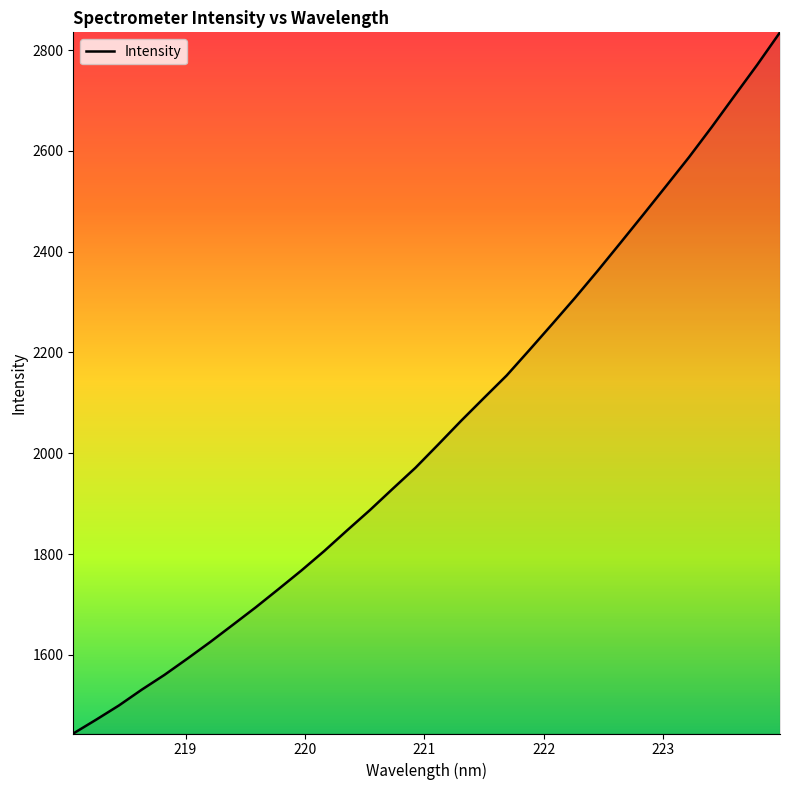

How many values exceed 2017?

16